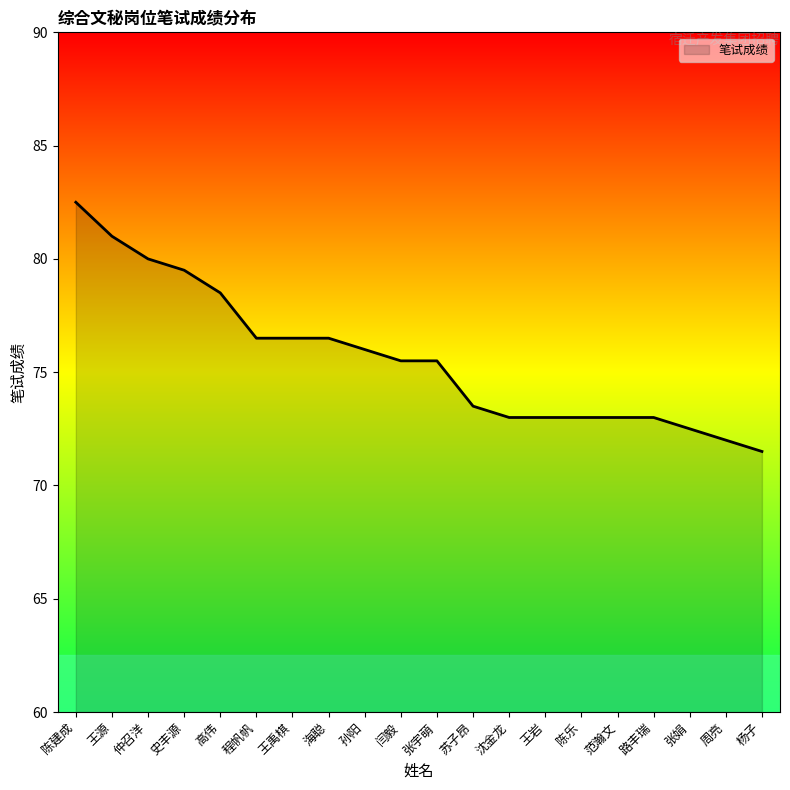

What is the sum of all values?

1512.5